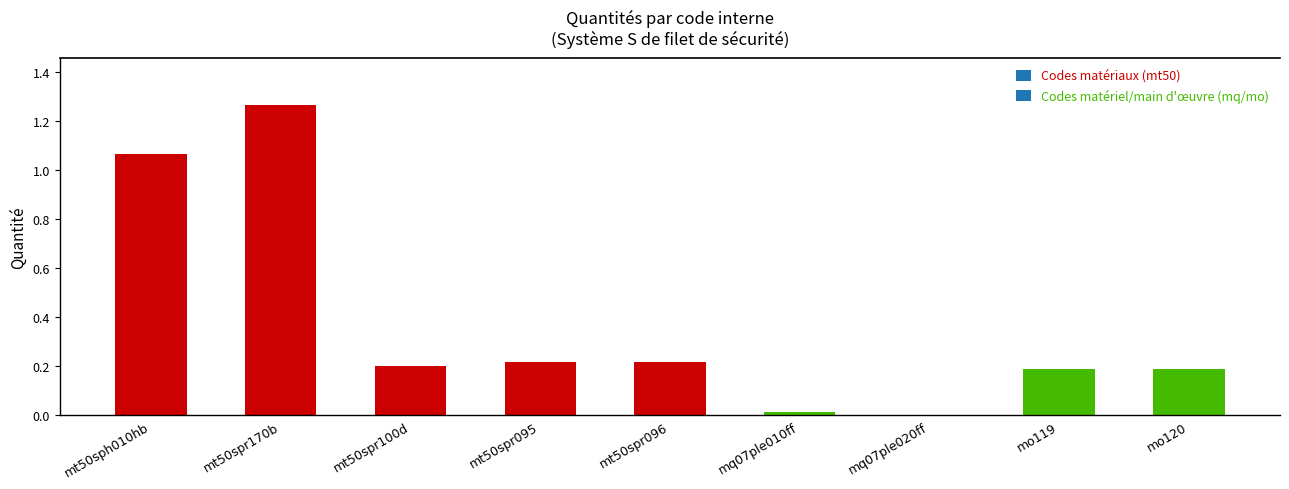

Which label corresponds to the largest value in the chart?

mt50spr170b